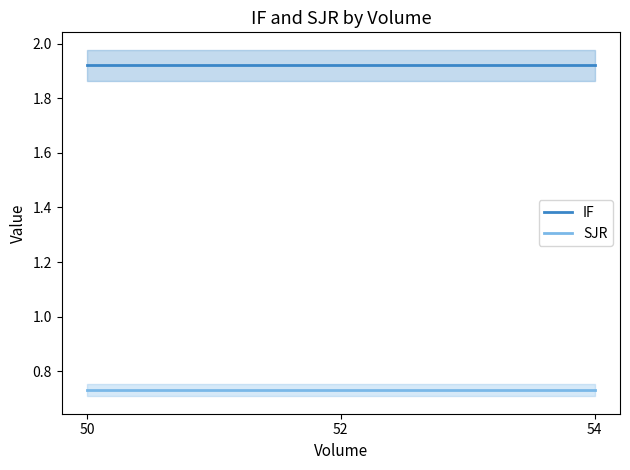

Reading left to right, transcribe all the data shown in this chart.

IF: 50=1.9	52=1.9	54=1.9
SJR: 50=0.7	52=0.7	54=0.7